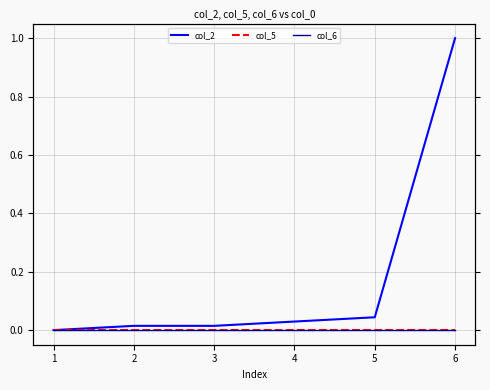

Which label corresponds to the largest value in the chart?

6